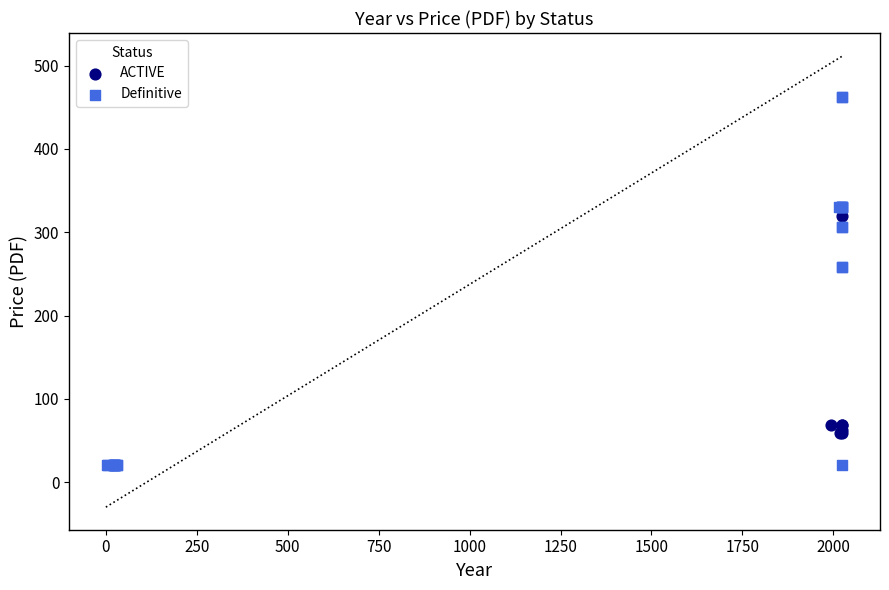

Which series has the largest Y range (max minus min)?

Definitive